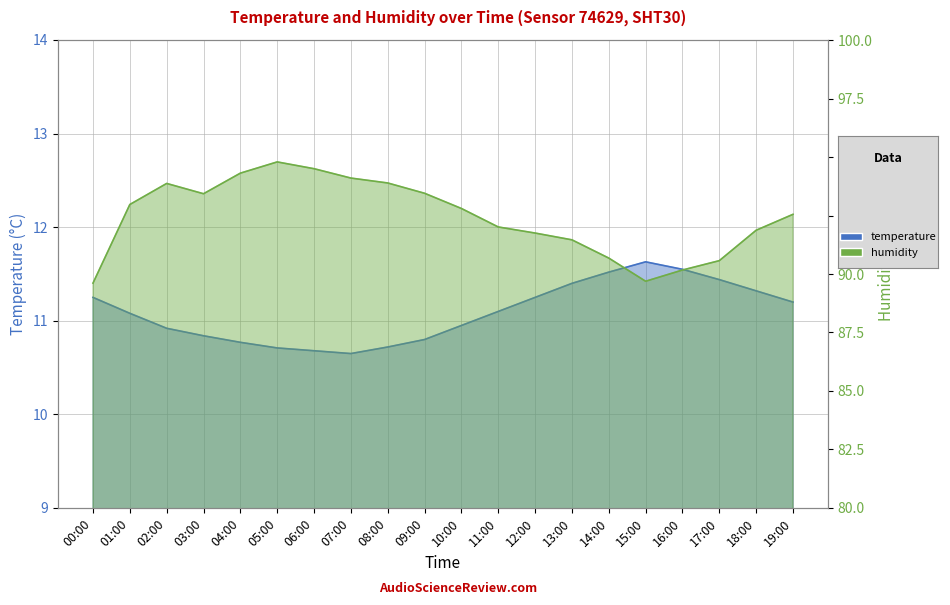

Rank the series at 14:00 from lowest to highest value.

temperature, humidity